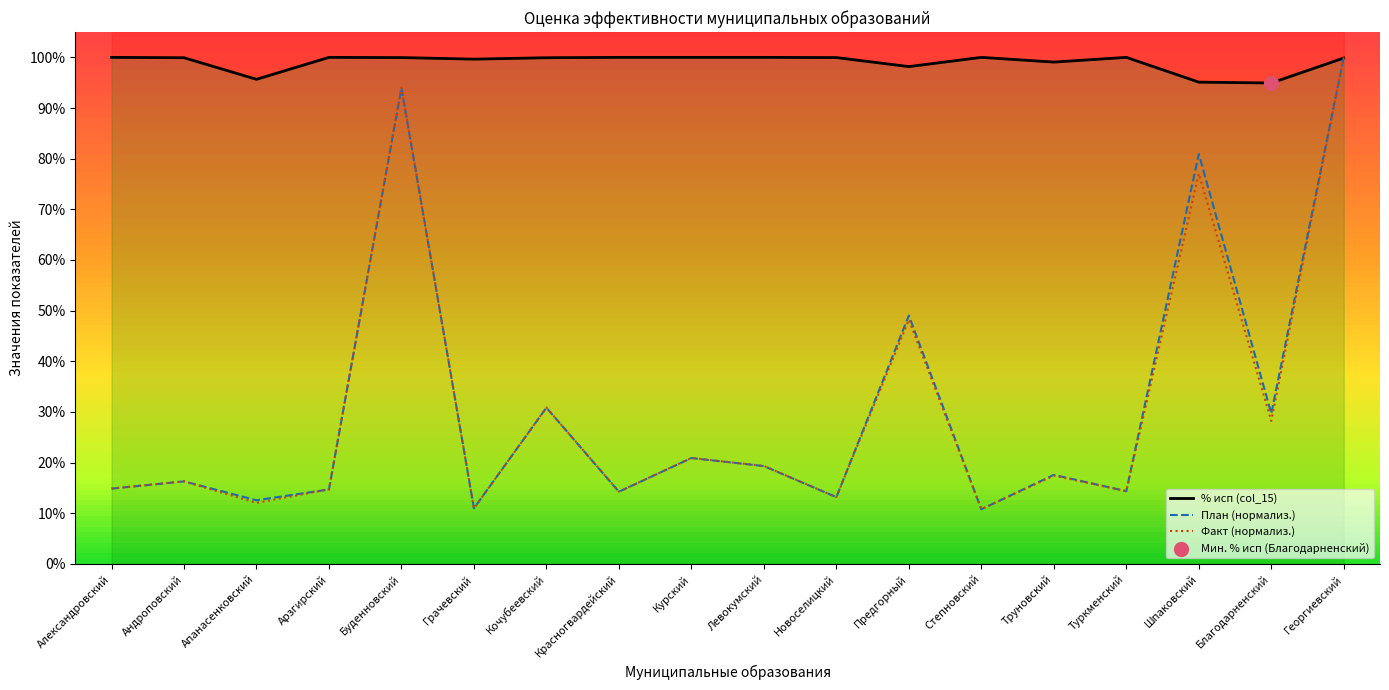

Which series contains the highest Y value?

% исп (col_15)